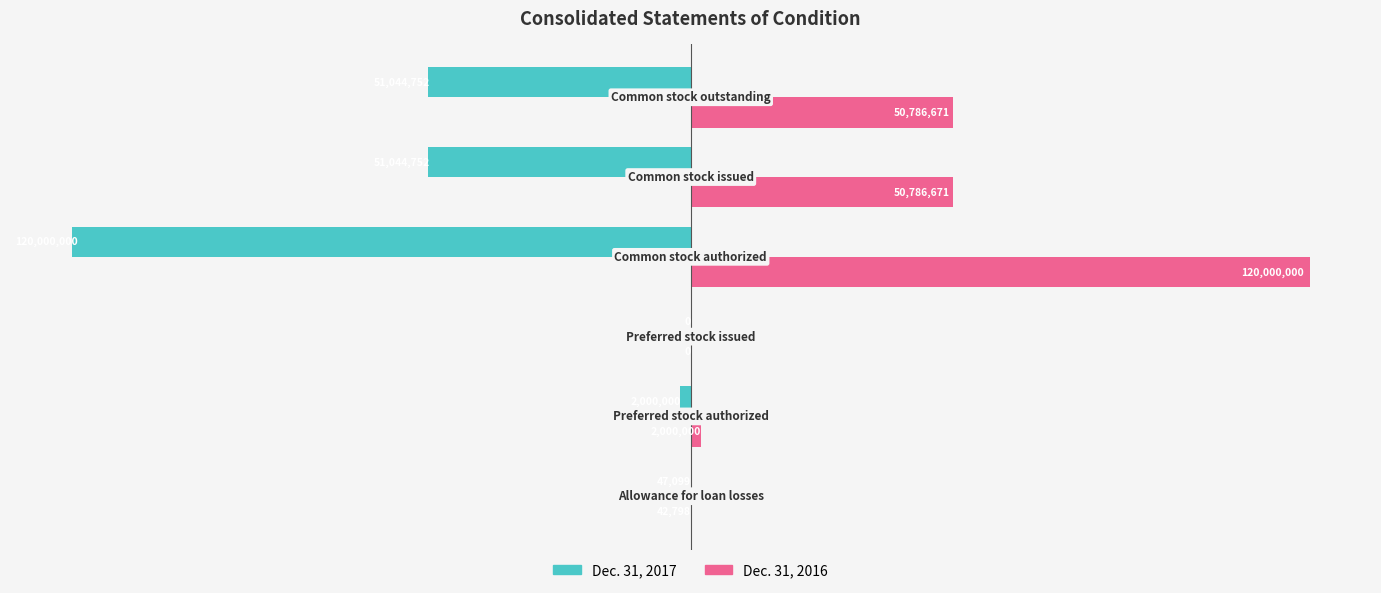

What is the maximum value for Dec. 31, 2016?

120000000